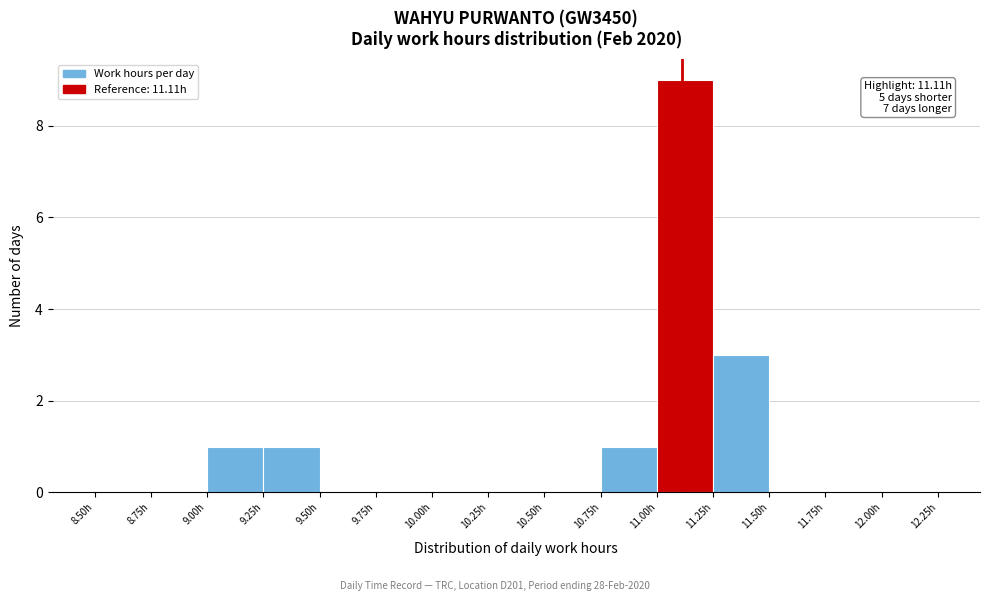

Over which range of the x-axis is the bar tallest?

11.00 to 11.25